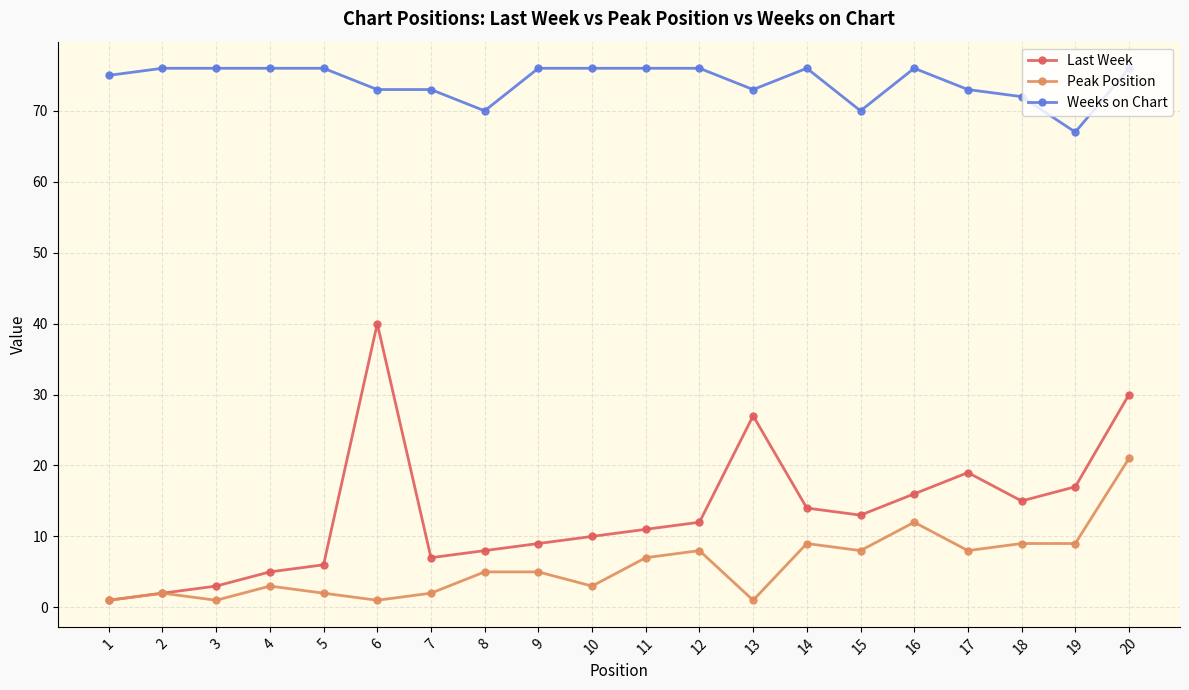

True or false: Weeks on Chart and Peak Position intersect in this chart.

False